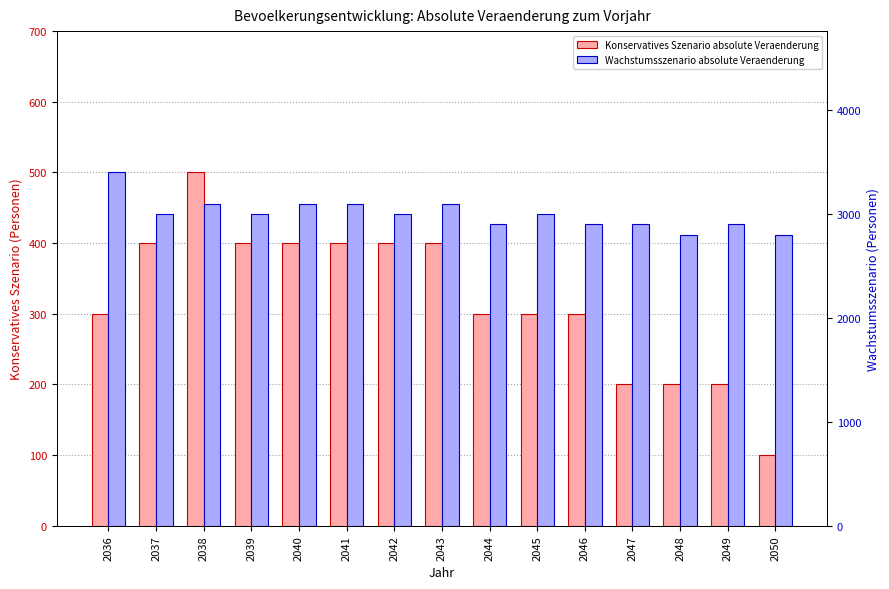

What is the sum of the Konservatives Szenario absolute Veraenderung values at 2047 and 2049?

400